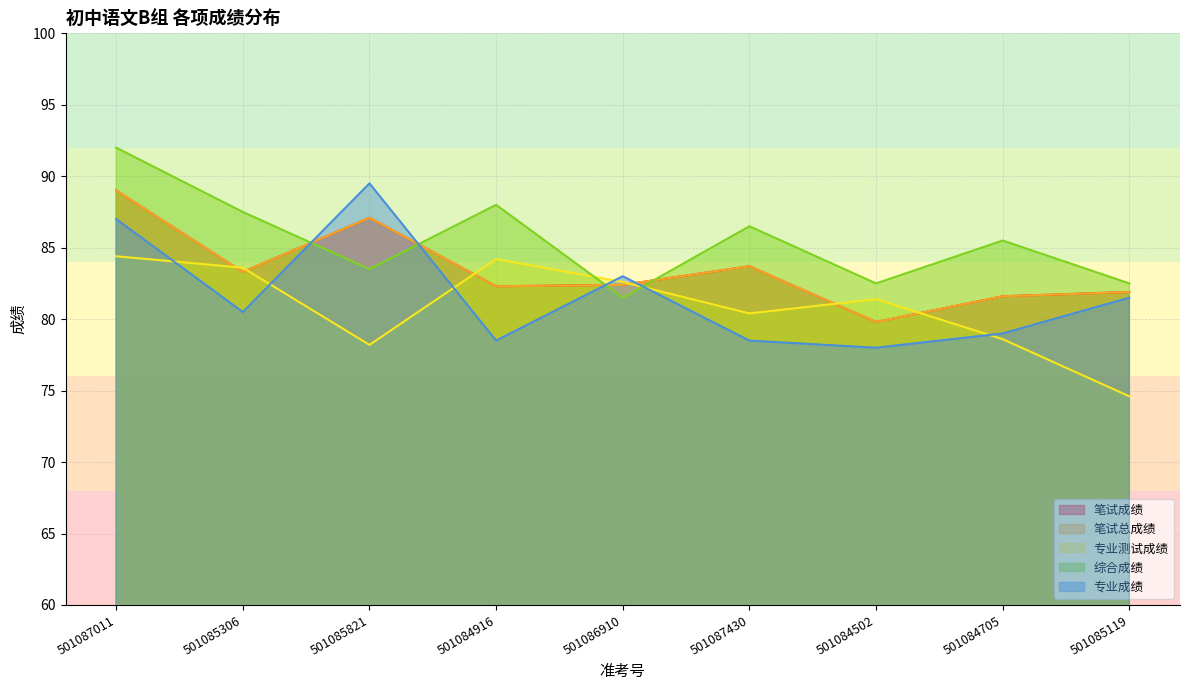

What is the average value of the 笔试成绩 series?

83.5